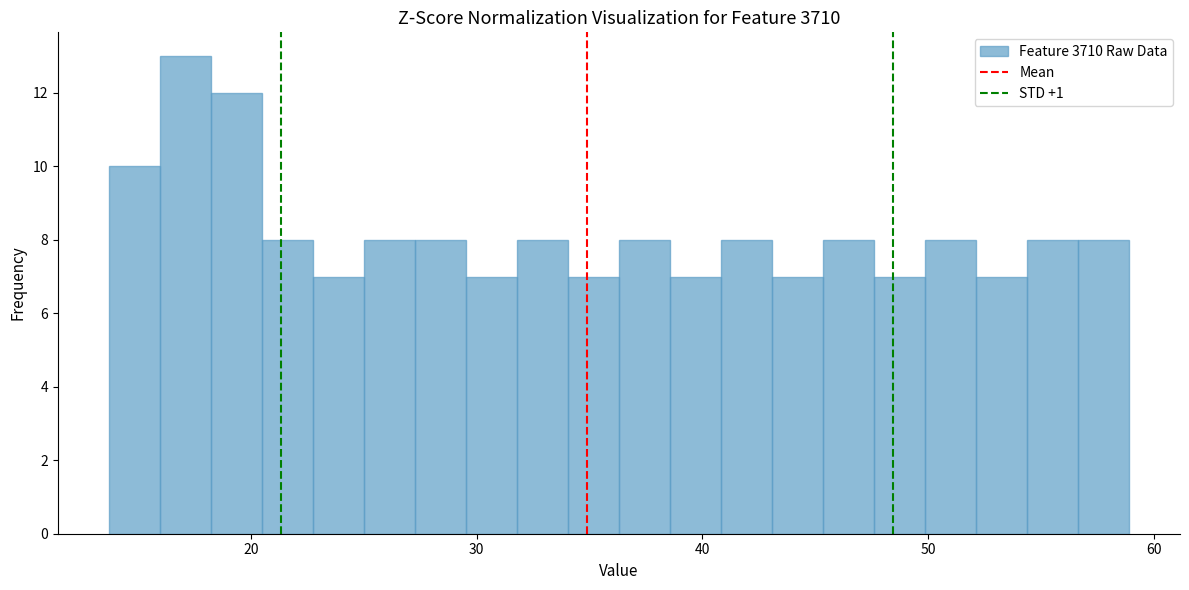

Read against the x-axis, roughly where is the centre of the tallest bar?

17